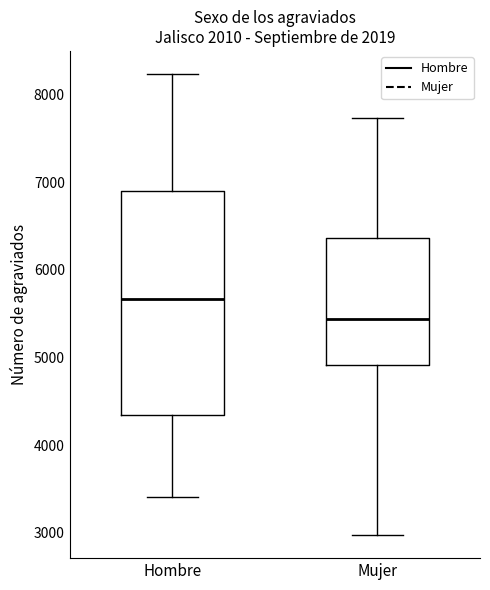

Reading left to right, read every box against the y-axis: the position of its median line, the range the box covers, and the ends of its whiskers. The values are not printed on the chart, so give them approximately, as read against the axis.

Hombre: median 5700, box 4300 to 6900, whiskers 3400 to 8200
Mujer: median 5400, box 4900 to 6400, whiskers 3000 to 7700